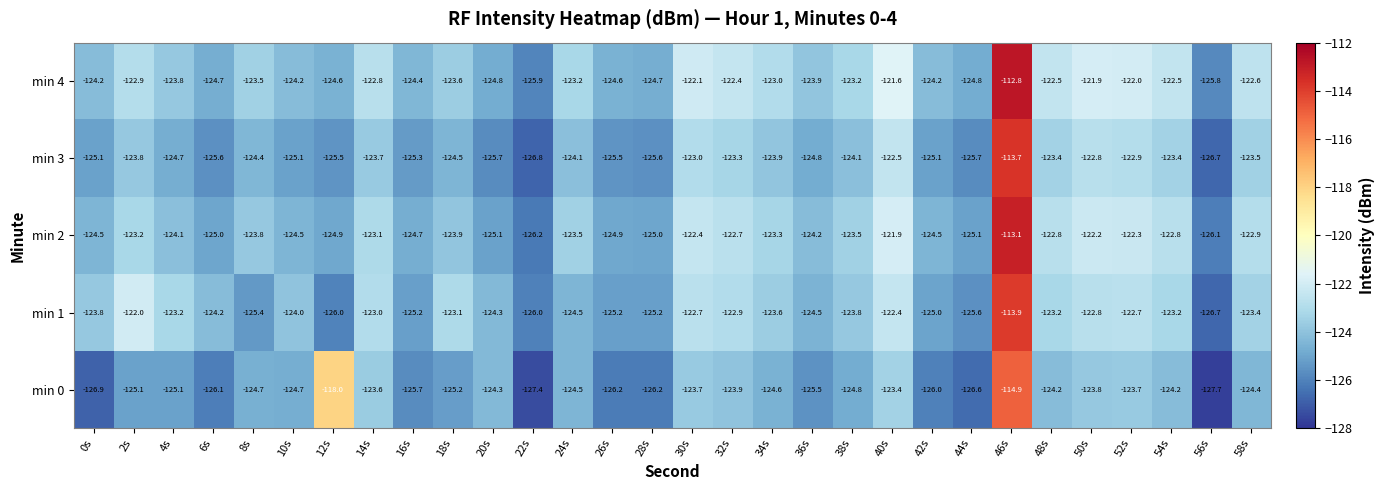

What value does the min 1 series have at 8s?

-125.4